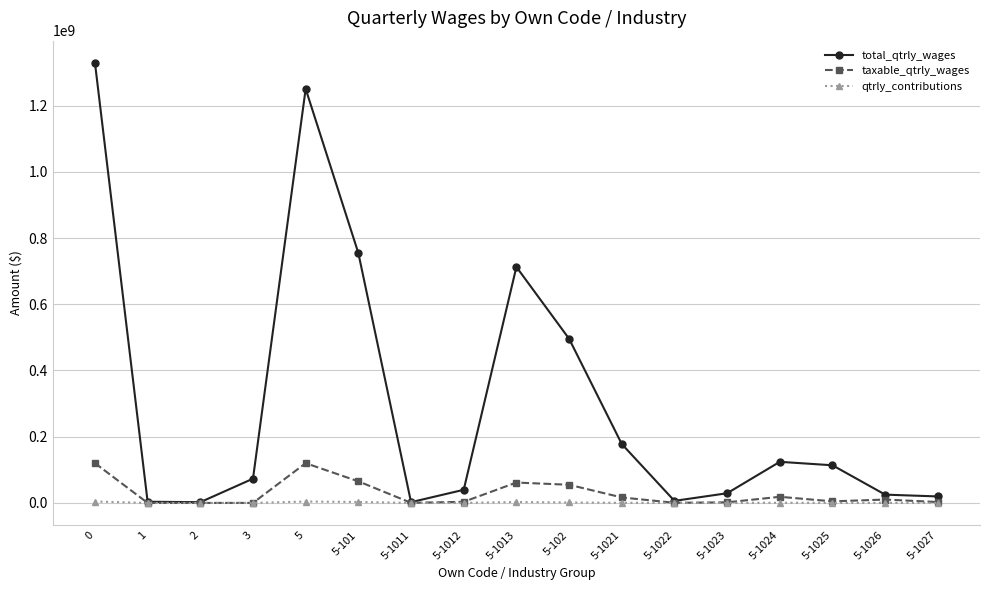

What is the average value of the total_qtrly_wages series?

303542950